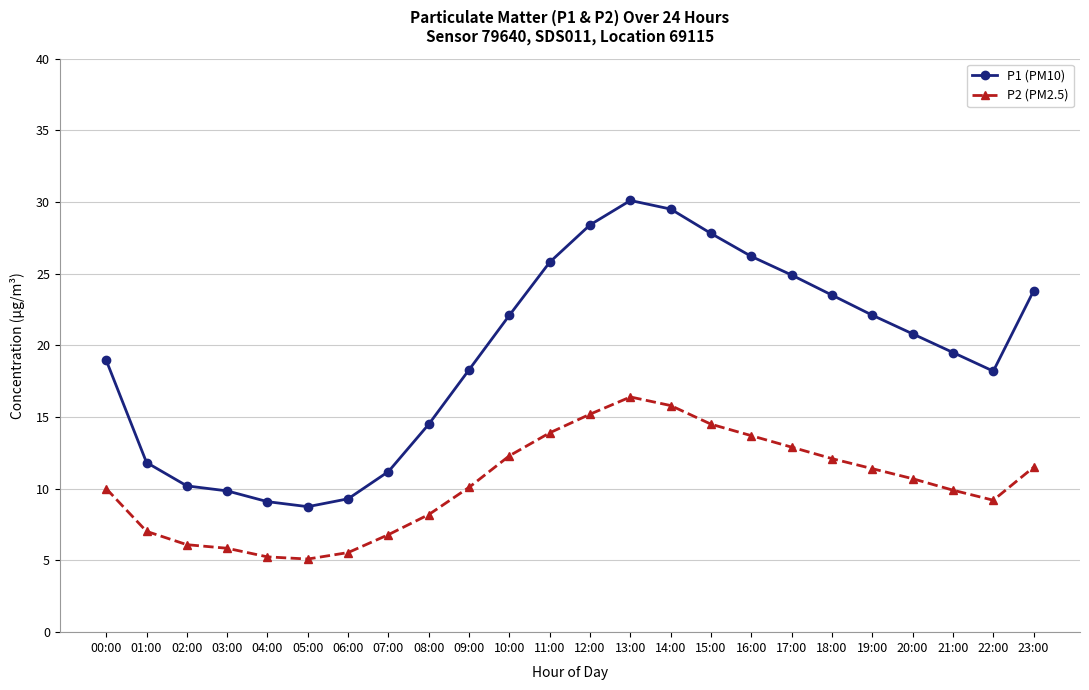

Rank the series by their maximum value, from lowest to highest.

P2 (PM2.5), P1 (PM10)